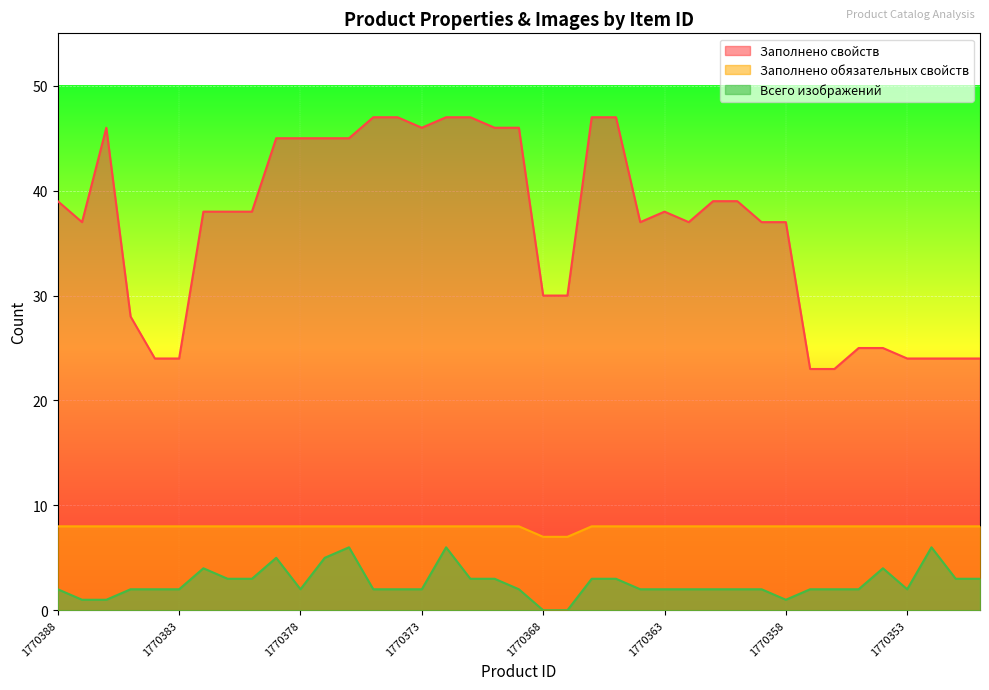

How many data points in Заполнено обязательных свойств are less than 8?

2